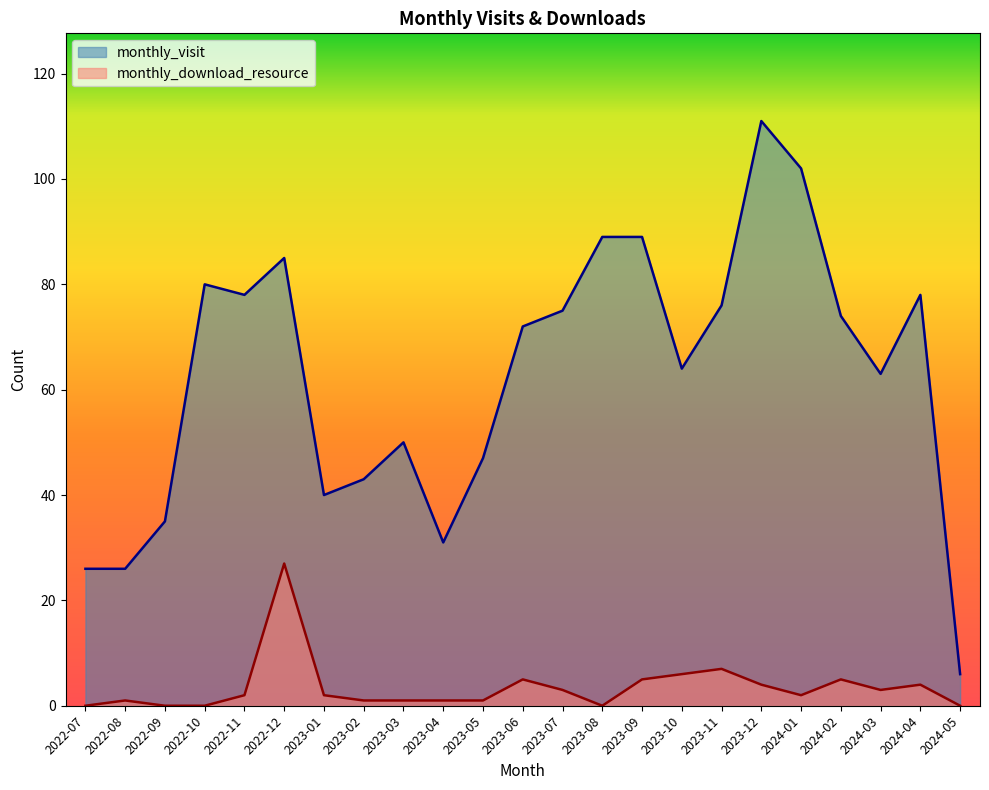

What is the label of the 23rd point from the right?

2022-07